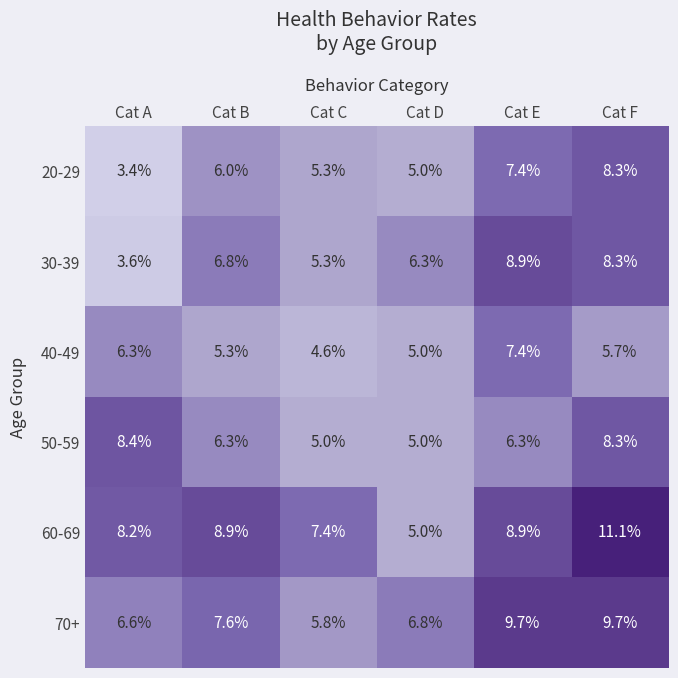

What is the maximum value shown in the chart?

11.1